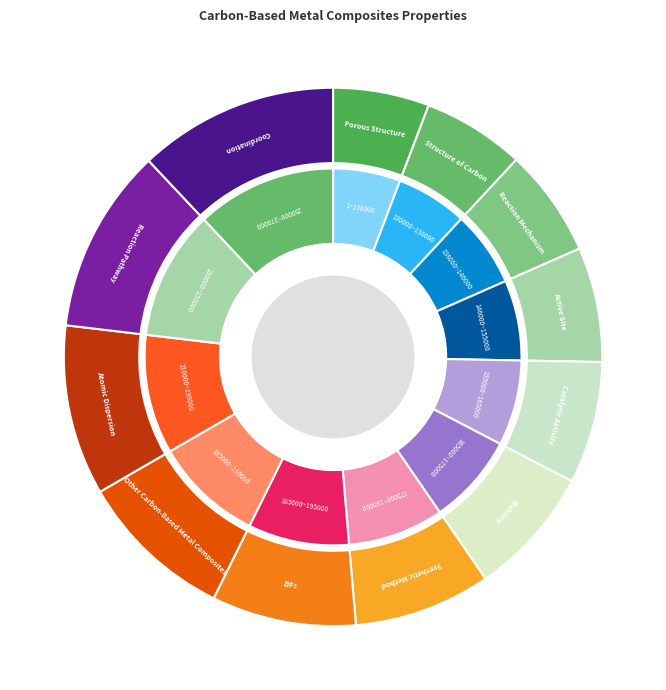

Is the sum of 130000~138000 and 250000~270000 greater than half?

No